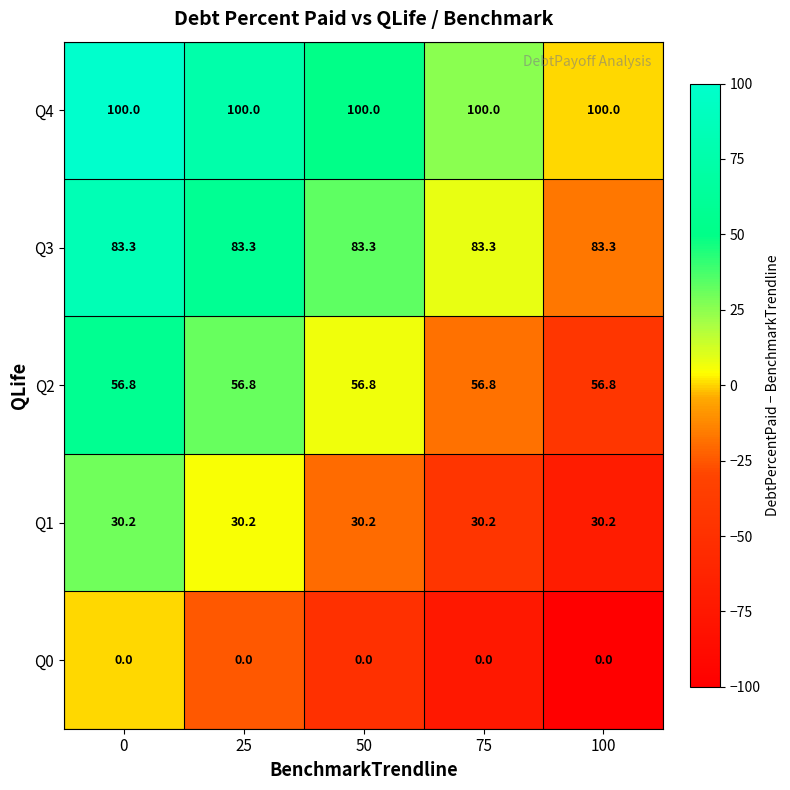

The Q0 series shows 0.0 at 25. True or false?

True